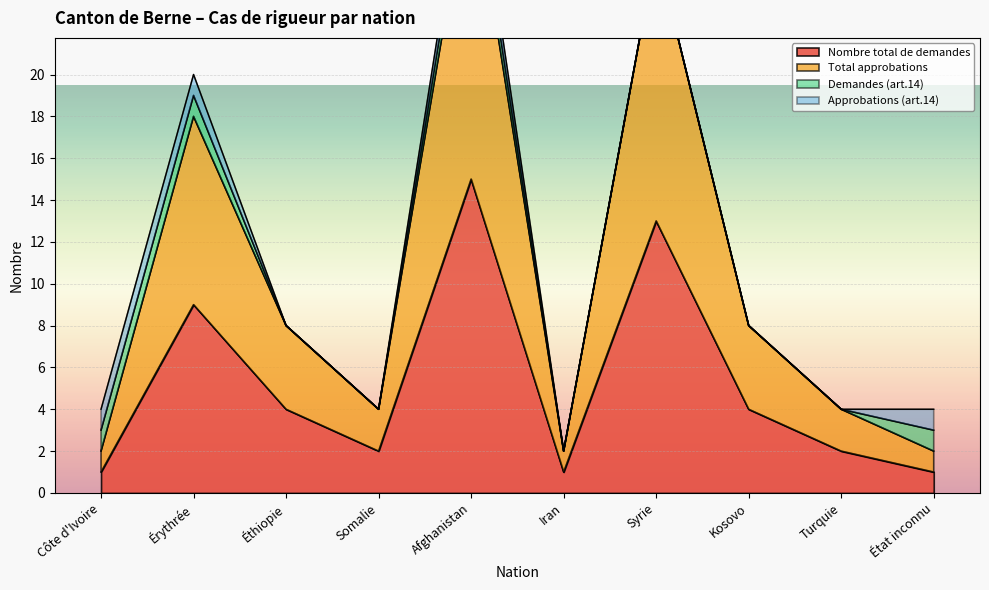

At how many categories does at least one series exceed 9?

3